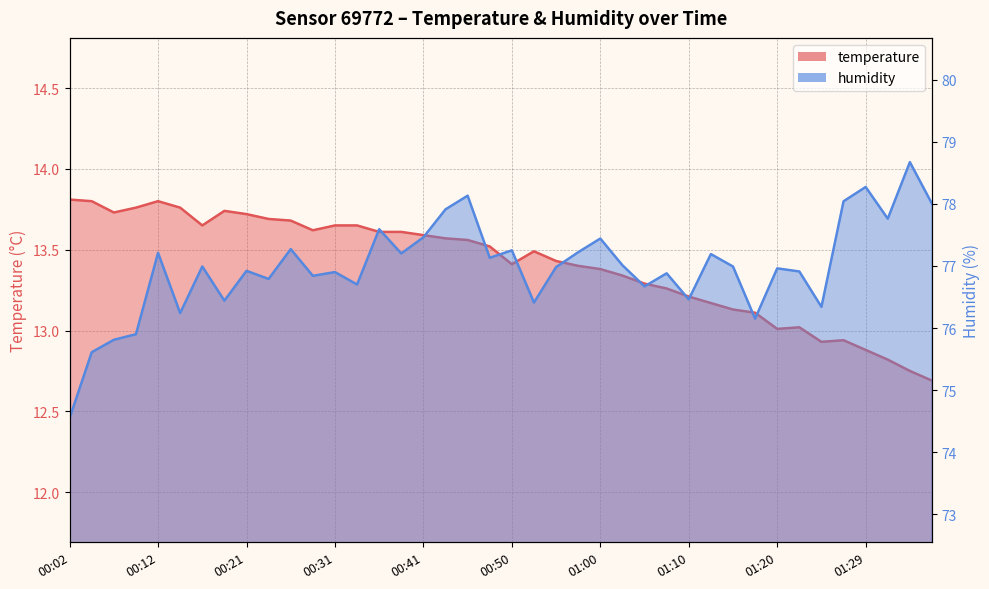

How many data points in humidity are above 76?

36